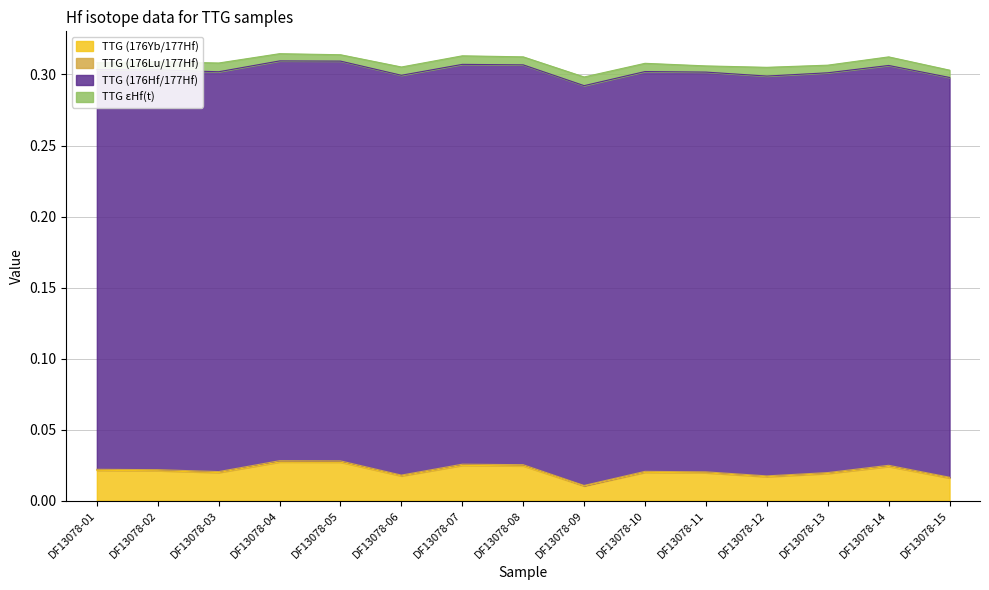

Does the chart display data point markers on the line(s)?

No